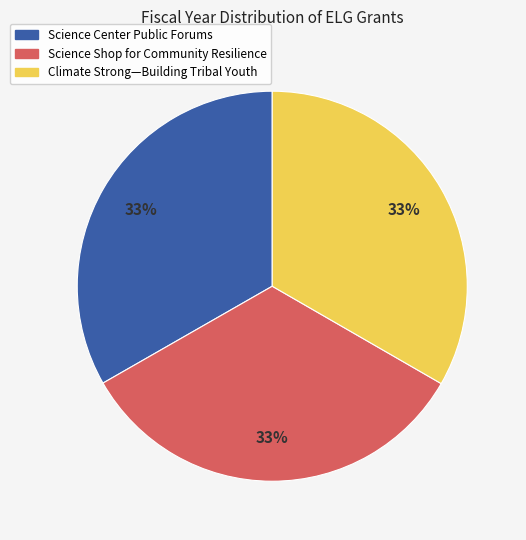

To the nearest percent, what portion does Science Center Public Forums represent?

33%